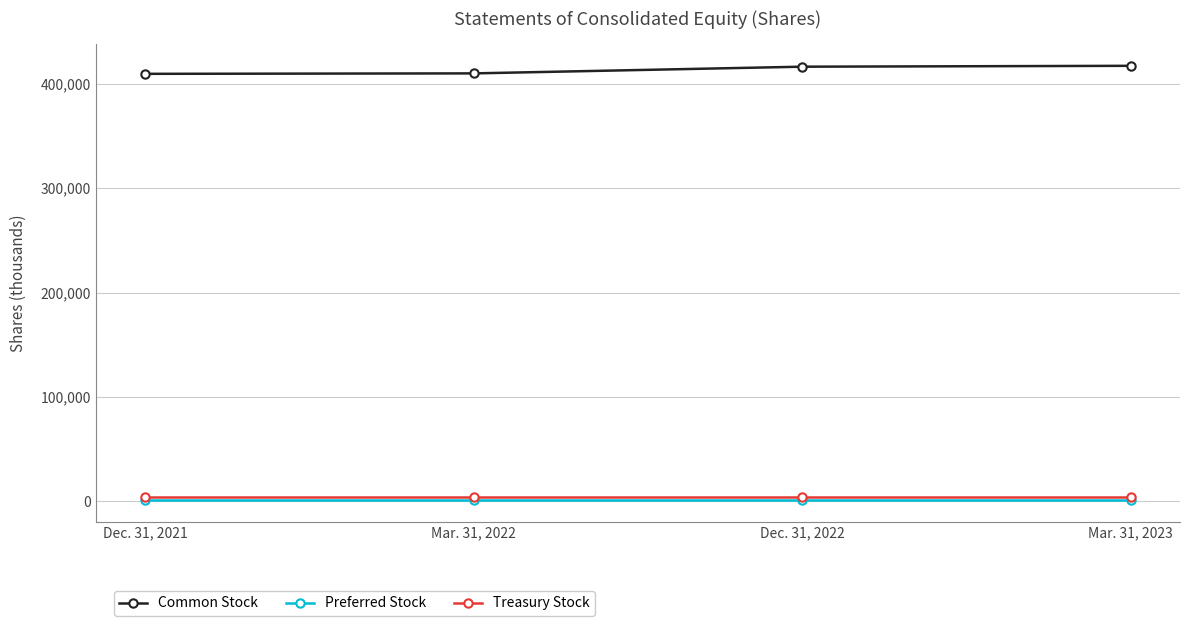

What is the label of the 4th point from the left?

Mar. 31, 2023